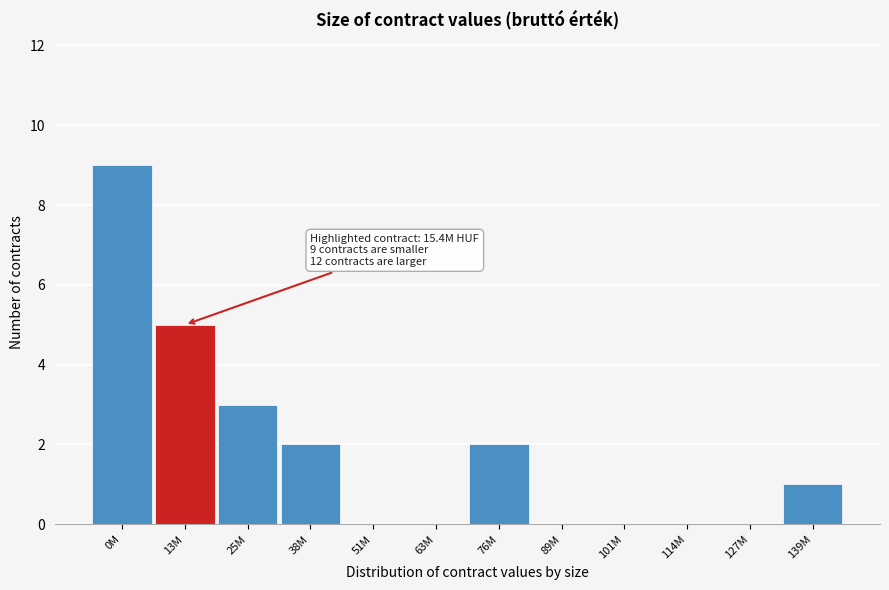

Reading left to right, what are all the values shown in this chart?

0M=9	13M=5	25M=3	38M=2	51M=0	63M=0	76M=2	89M=0	101M=0	114M=0	127M=0	139M=1